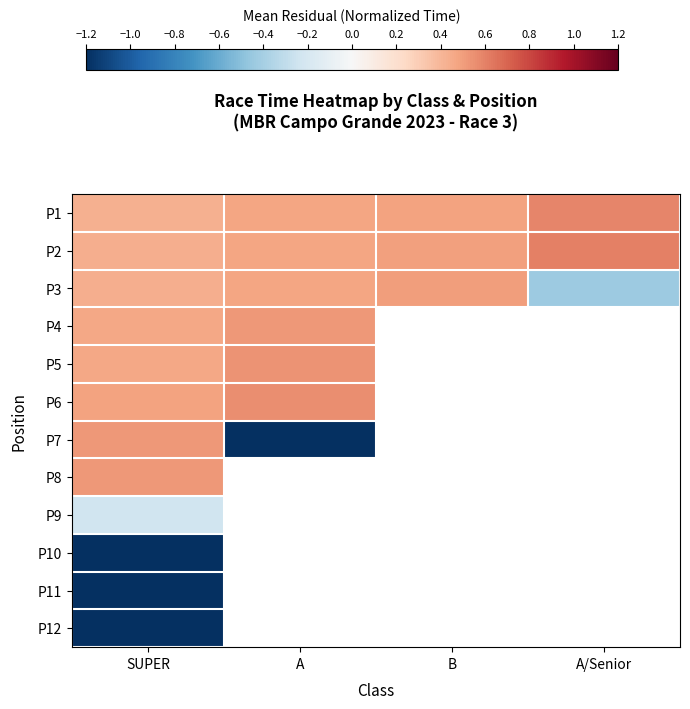

How many series are shown in this chart?

12